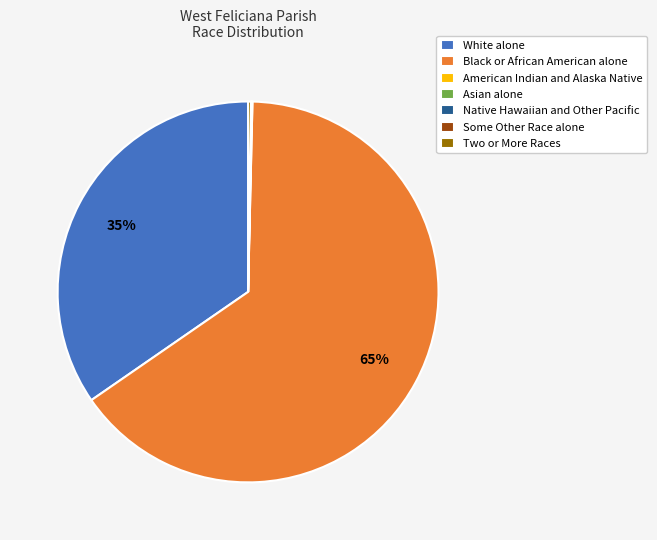

To the nearest percent, what is the difference between the largest and smallest slice percentages?

65%